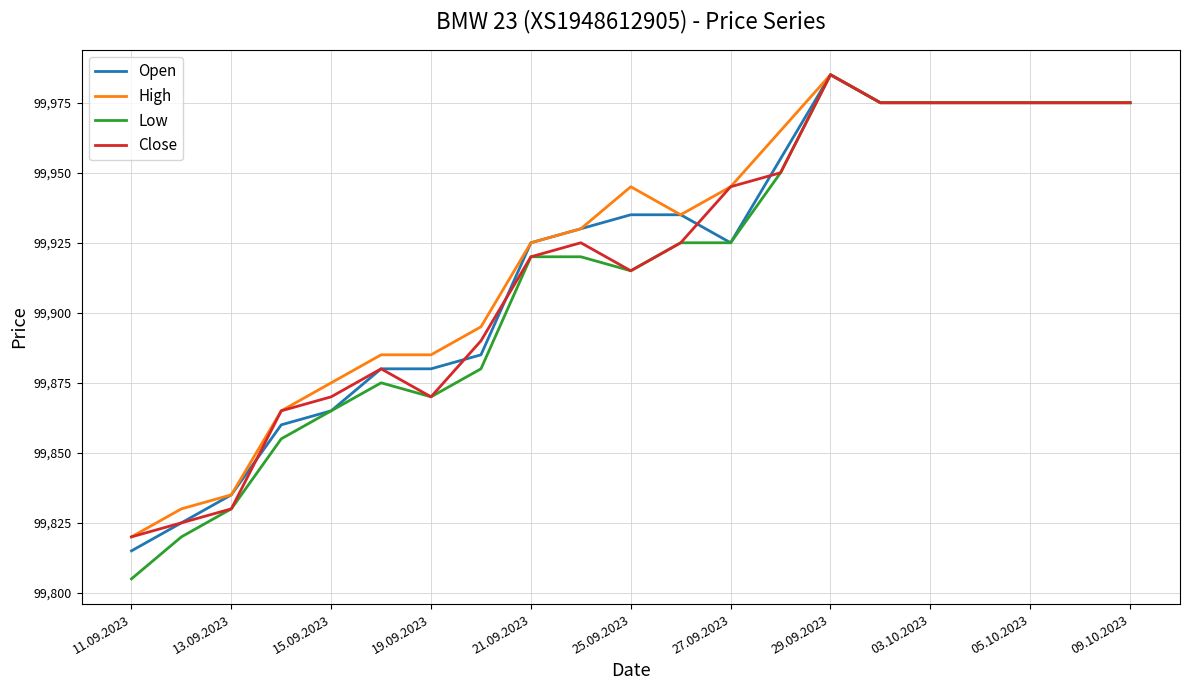

Which series has the widest spread of values?

Low